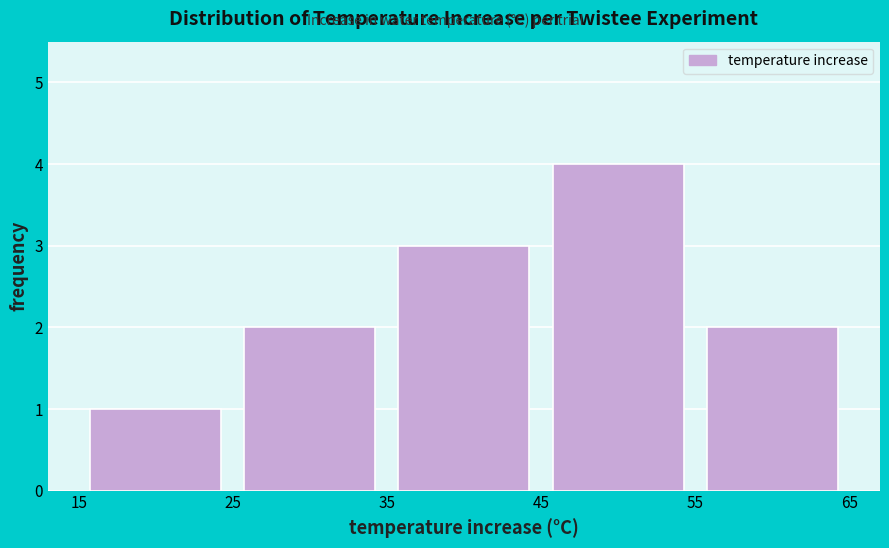

Reading left to right, transcribe this chart: for each bar, give the range it covers on the x-axis and its height. The values are not printed on the chart, so give them approximately, as read against the axis.

15 to 25: 1
25 to 35: 2
35 to 45: 3
45 to 55: 4
55 to 65: 2